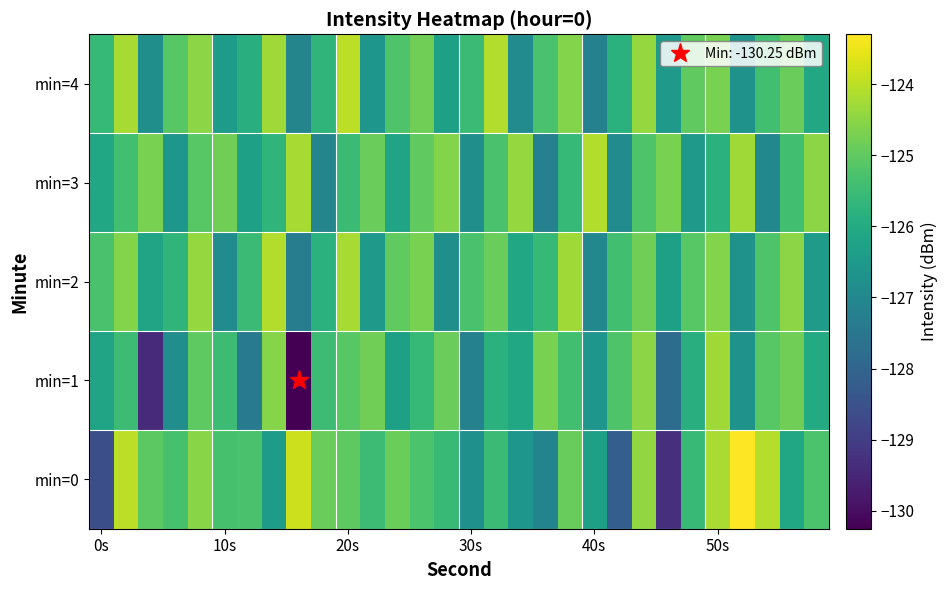

At which category is the sum across all series the highest?

22